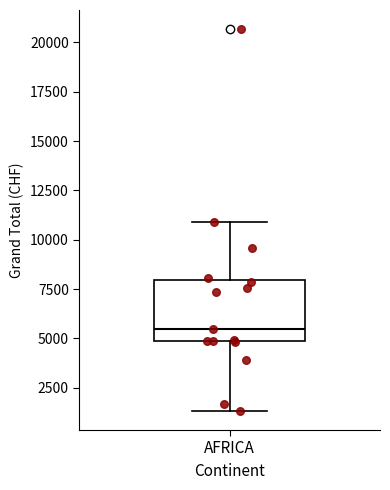

Where does the lower whisker of the box for AFRICA end on the y-axis? The values are not printed on the chart, so give them approximately, as read against the axis.

1500